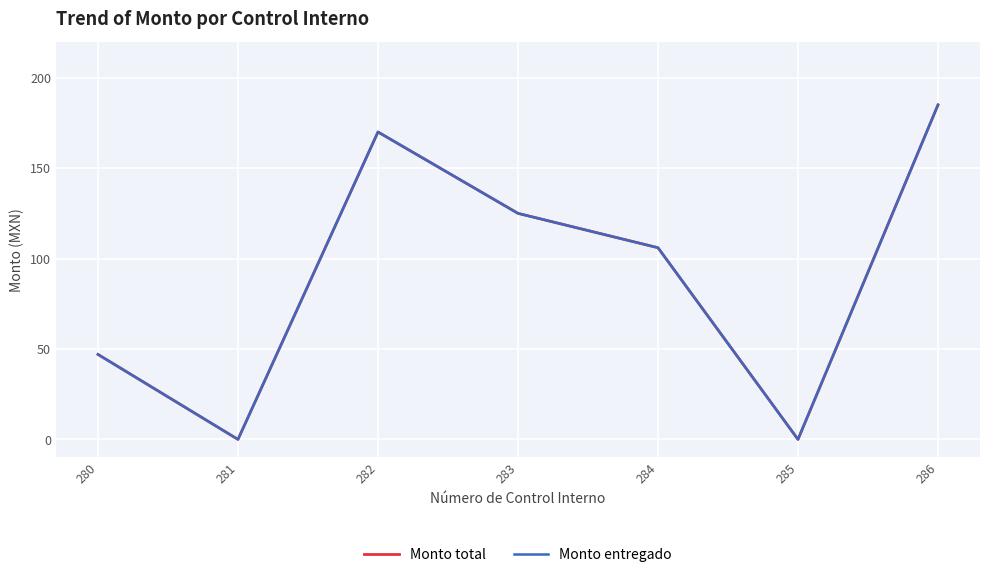

Does the chart have visible grid lines?

Yes